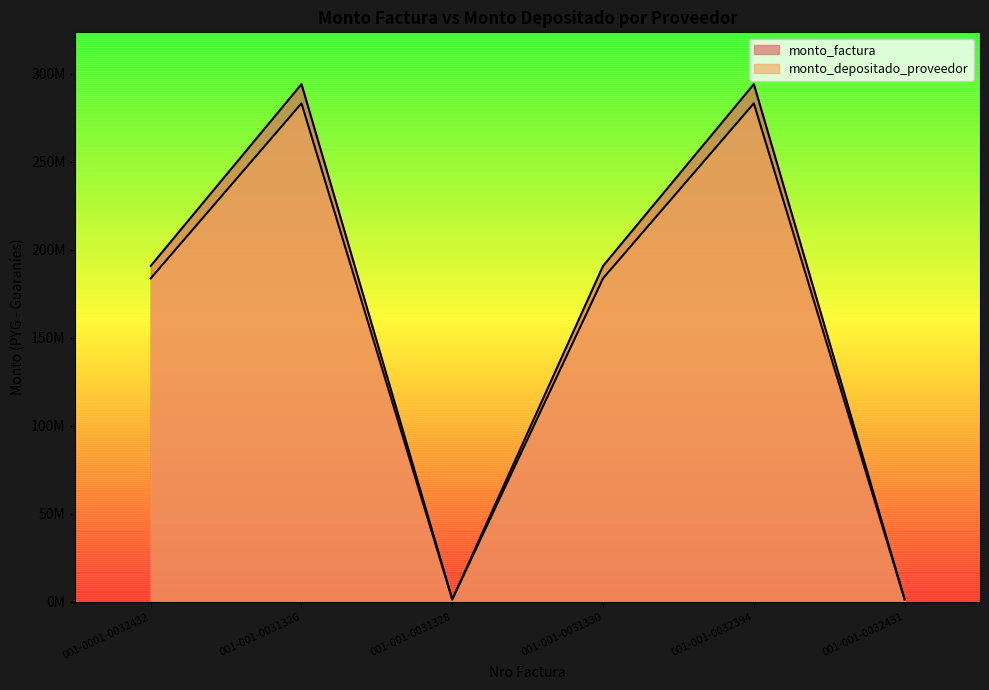

Which series has the largest total across all categories?

monto_factura